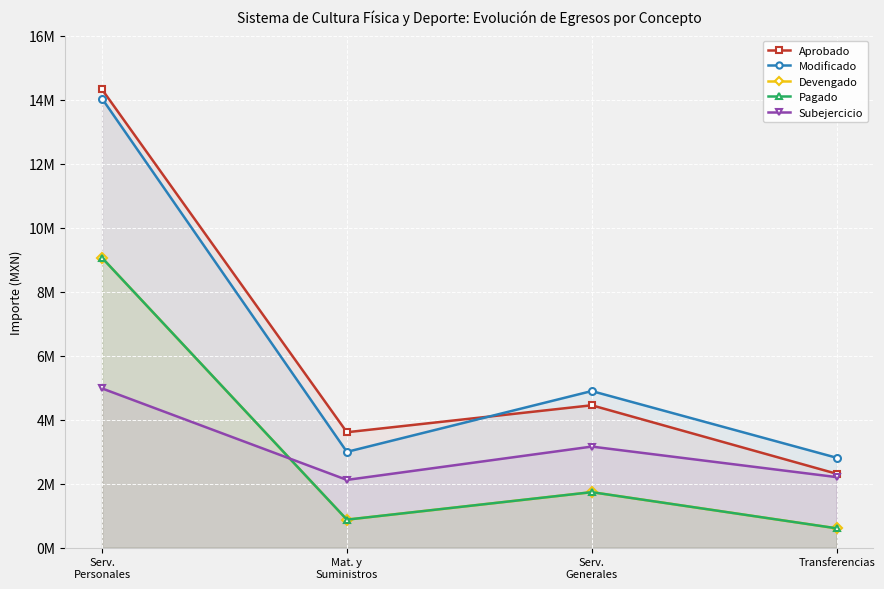

At which category does the chart reach its peak across all series?

Serv.
Personales